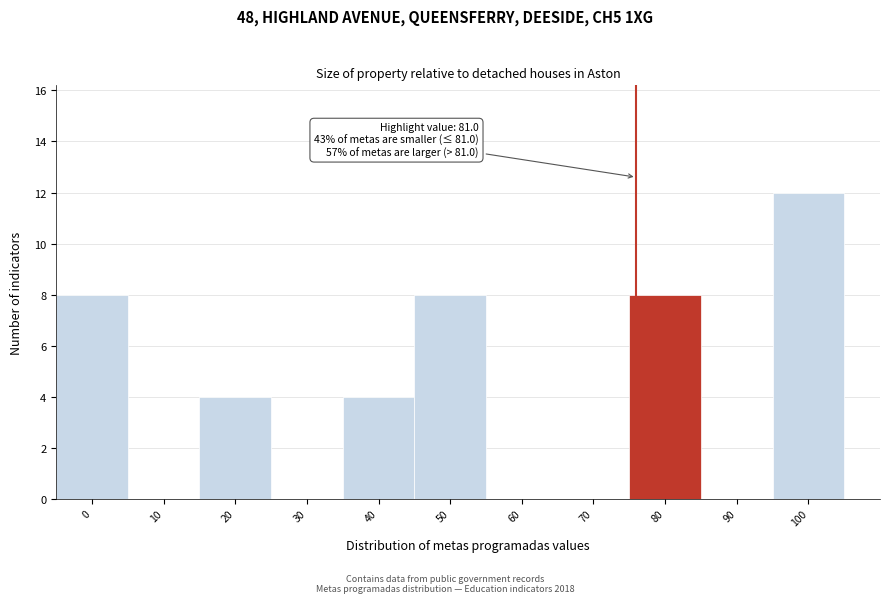

Reading left to right, transcribe all the data shown in this chart.

0=8	10=0	20=4	30=0	40=4	50=8	60=0	70=0	80=8	90=0	100=12